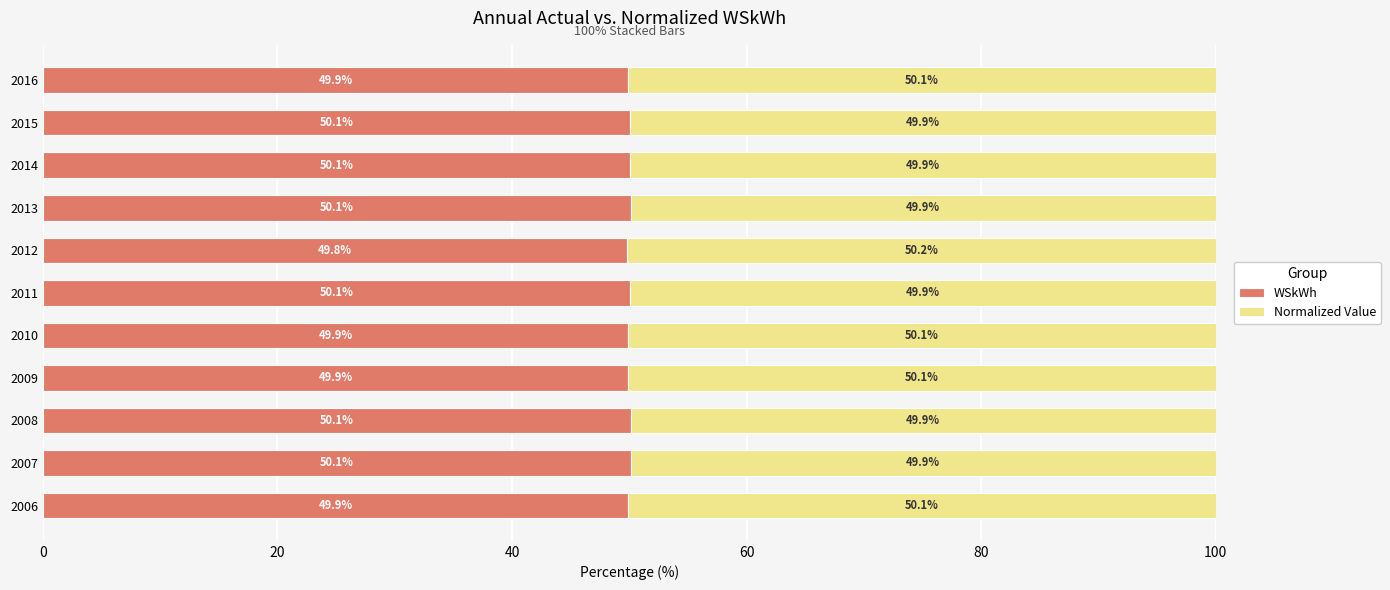

What is the average value of the WSkWh series?

50.0